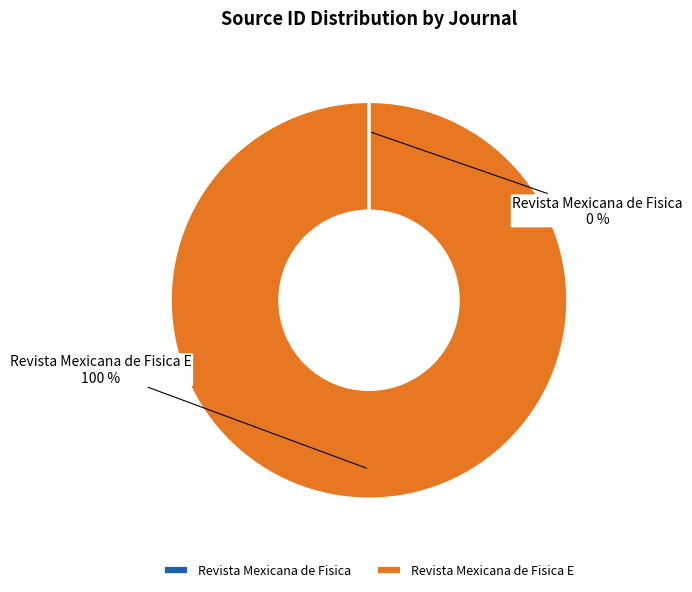

Does any single category account for the majority?

Yes